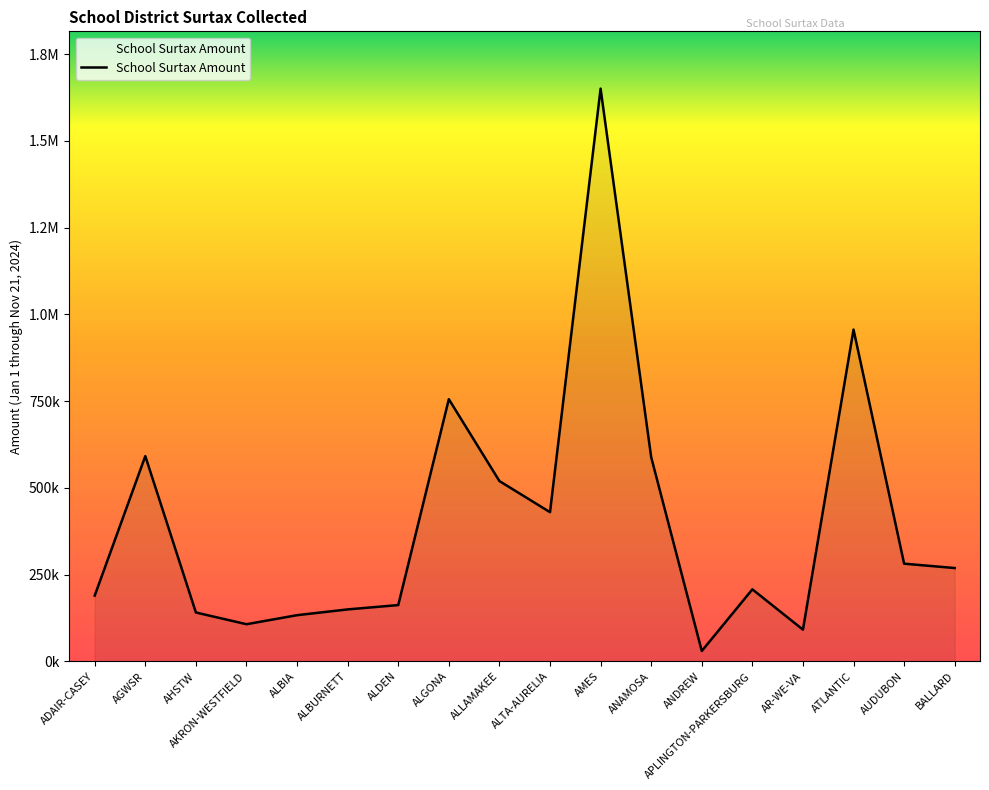

Reading left to right, what are all the values shown in this chart?

189597.3	591650.6	140896.4	107116.8	133163.5	149795.5	162290.8	755659.3	519685.3	430039.0	1650796.2	588603.6	29922.8	207601.6	91488.9	956280.2	281595.5	269020.0